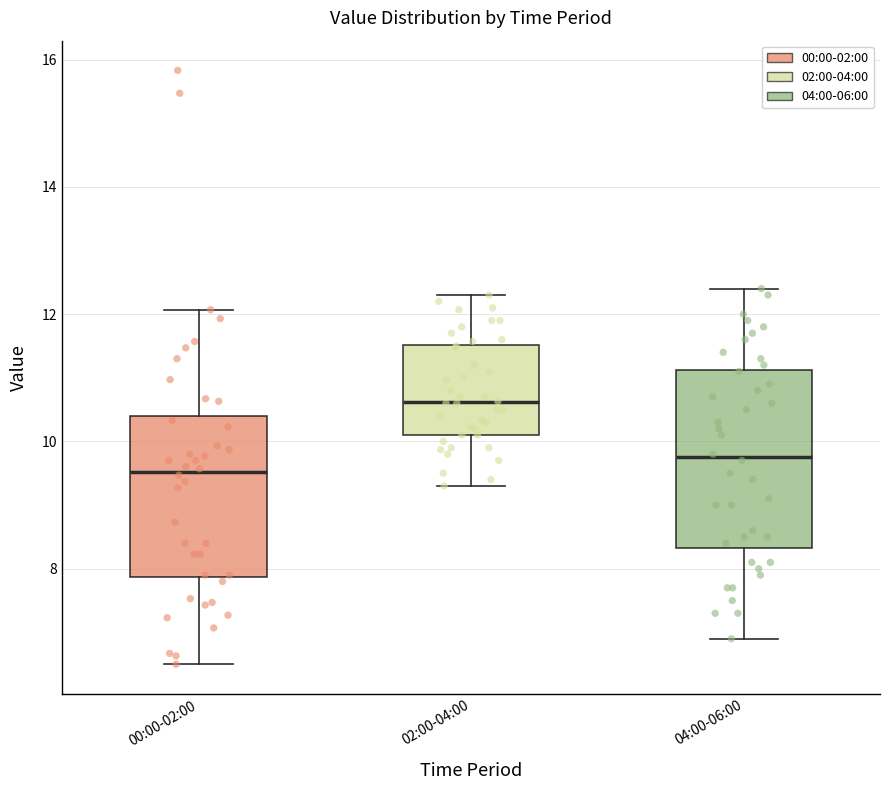

Comparing the boxes themselves (not the whiskers), which one is the tallest?

04:00-06:00